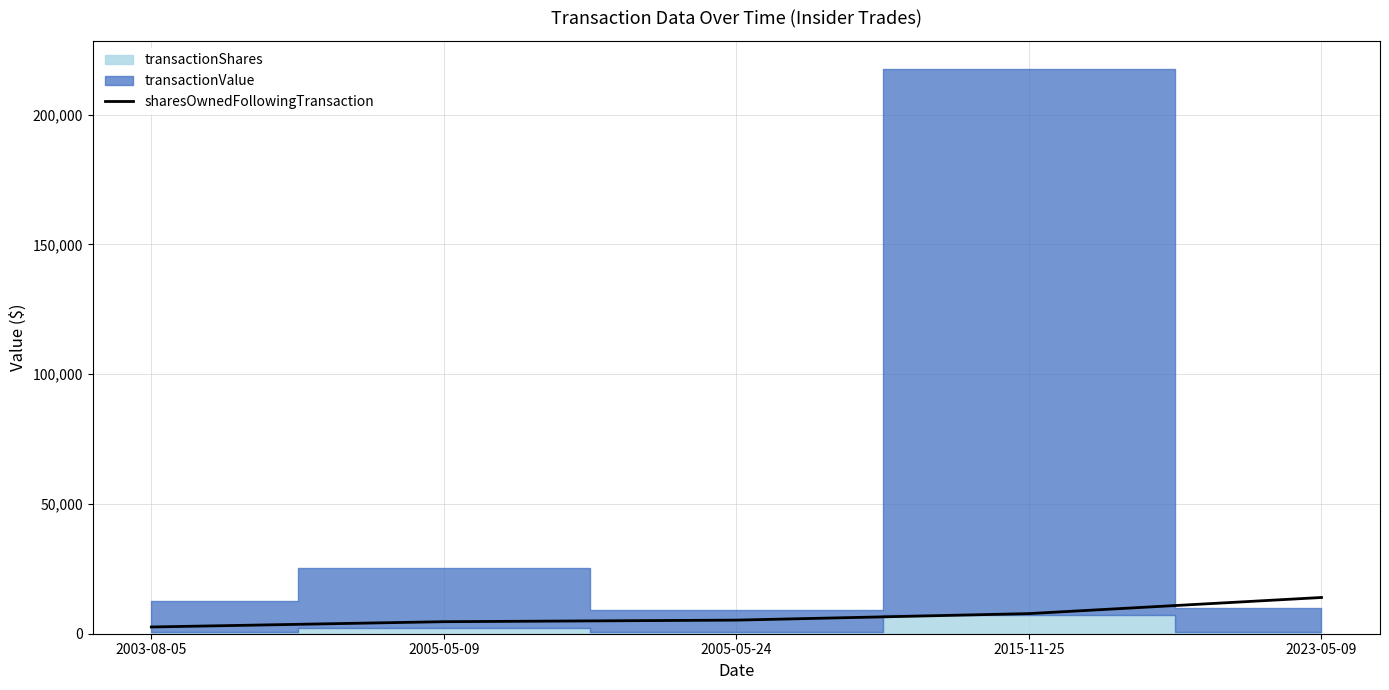

Reading right to left, what are all the values shown in this chart?

13959	7750	5238	4637	2595